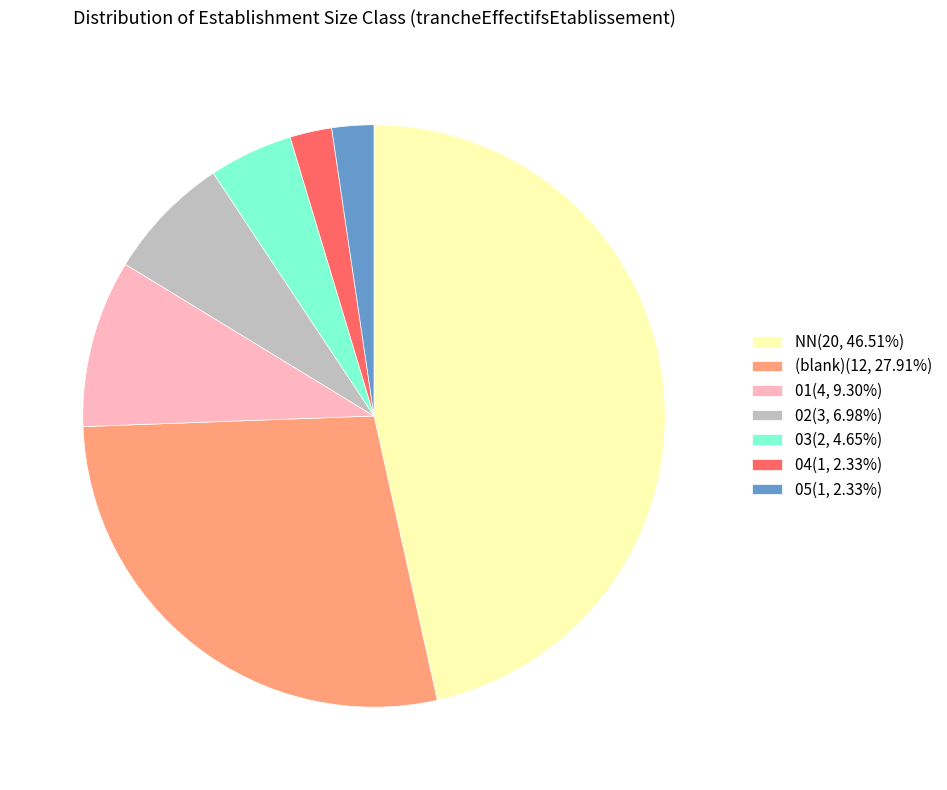

Do 05(1, 2.33%) and 02(3, 6.98%) together represent more than half of the pie?

No